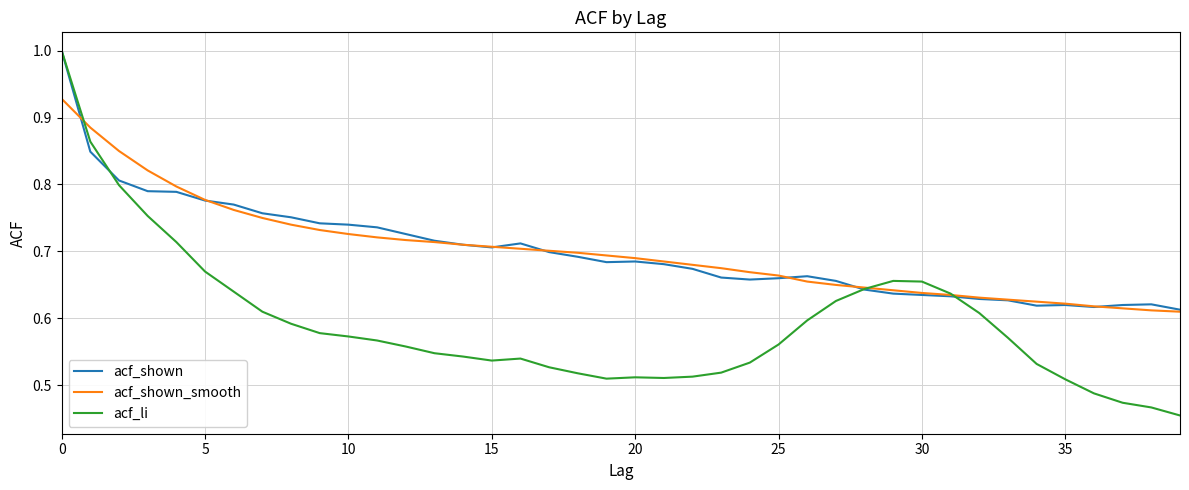

Which series has the widest spread of values?

acf_li